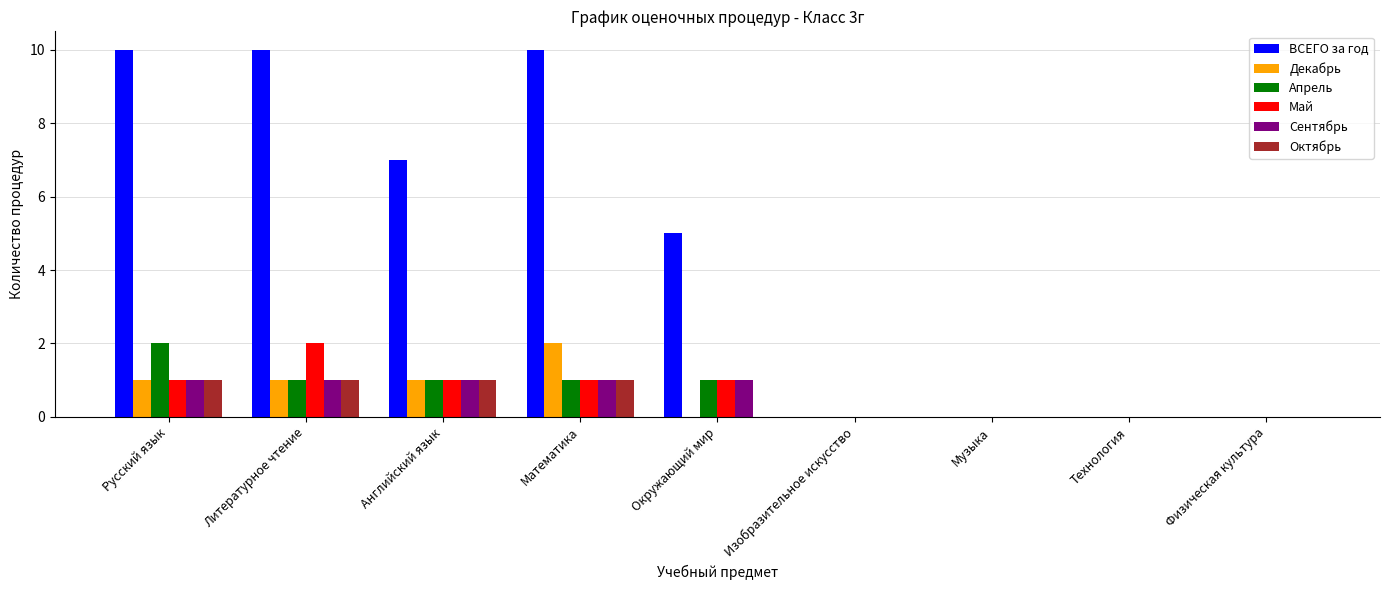

True or false: Апрель has a value of 0 at Технология.

True